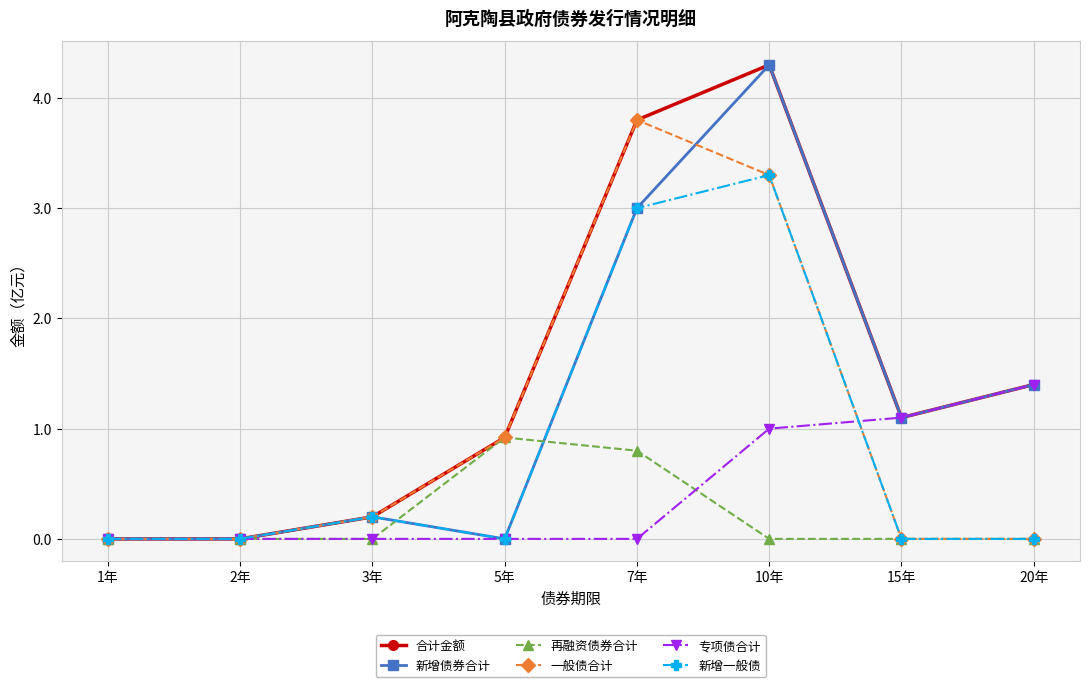

The 新增一般债 series shows 0.0 at 15年. True or false?

True